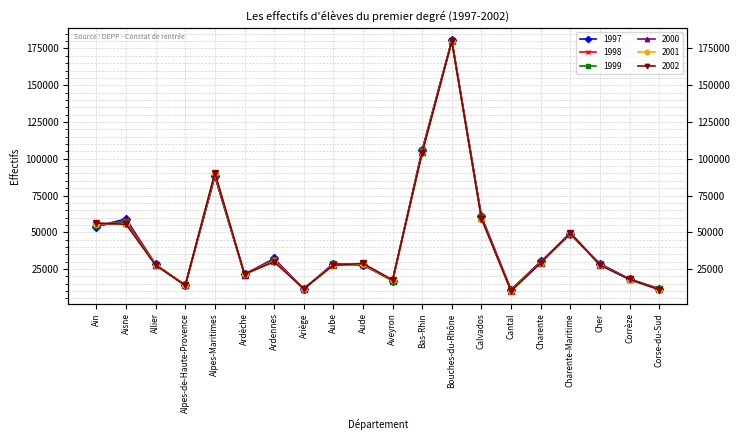

In 2002, how many points are lower than both neighbors (excluding endpoints)?

5